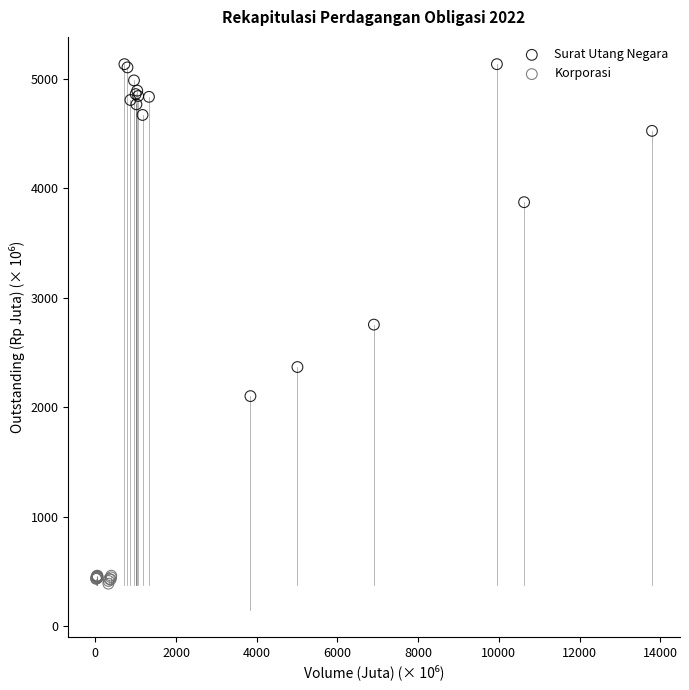

Which series reaches the minimum Y coordinate?

Korporasi